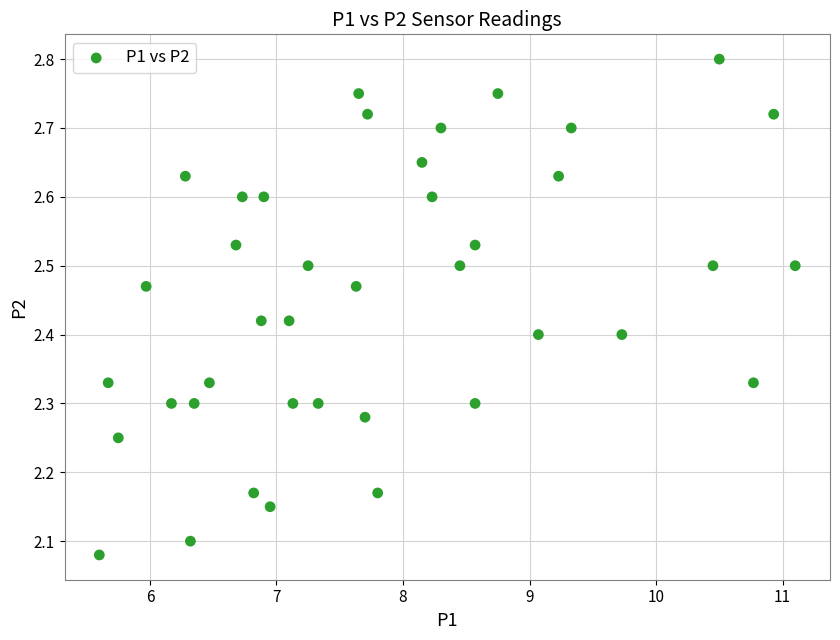

What is the range of Y values (max minus min)?

0.7